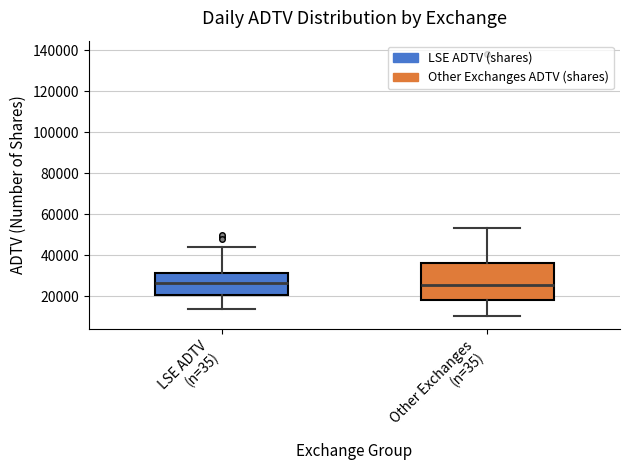

Reading left to right, read every box against the y-axis: the position of its median line, the range the box covers, and the ends of its whiskers. The values are not printed on the chart, so give them approximately, as read against the axis.

LSE ADTV (n=35): median 26000, box 20000 to 32000, whiskers 14000 to 44000
Other Exchanges (n=35): median 26000, box 18000 to 36000, whiskers 10000 to 54000